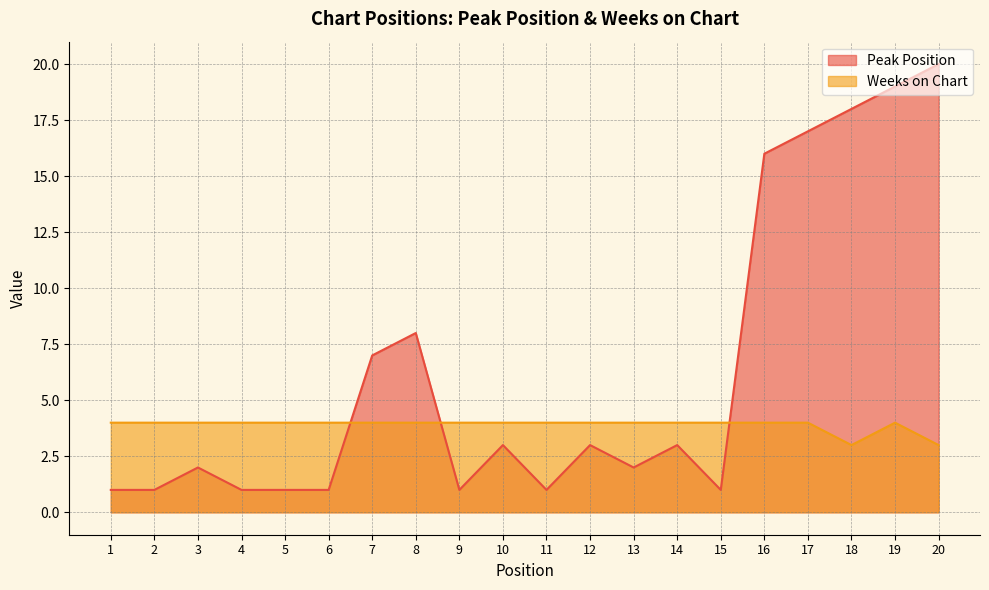

Reading right to left, transcribe all the data shown in this chart.

Peak Position: 20=20	19=19	18=18	17=17	16=16	15=1	14=3	13=2	12=3	11=1	10=3	9=1	8=8	7=7	6=1	5=1	4=1	3=2	2=1	1=1
Weeks on Chart: 20=3	19=4	18=3	17=4	16=4	15=4	14=4	13=4	12=4	11=4	10=4	9=4	8=4	7=4	6=4	5=4	4=4	3=4	2=4	1=4